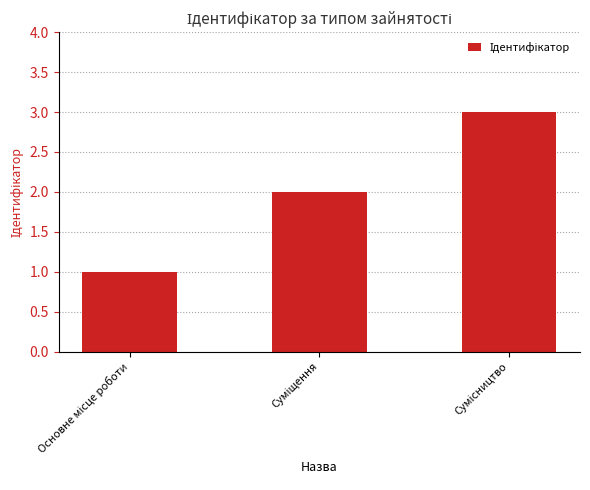

What is the greatest value displayed?

3